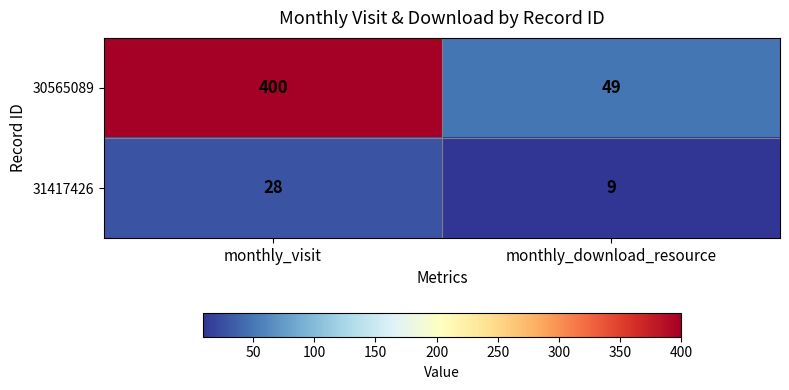

How many categories are shown in the chart?

2